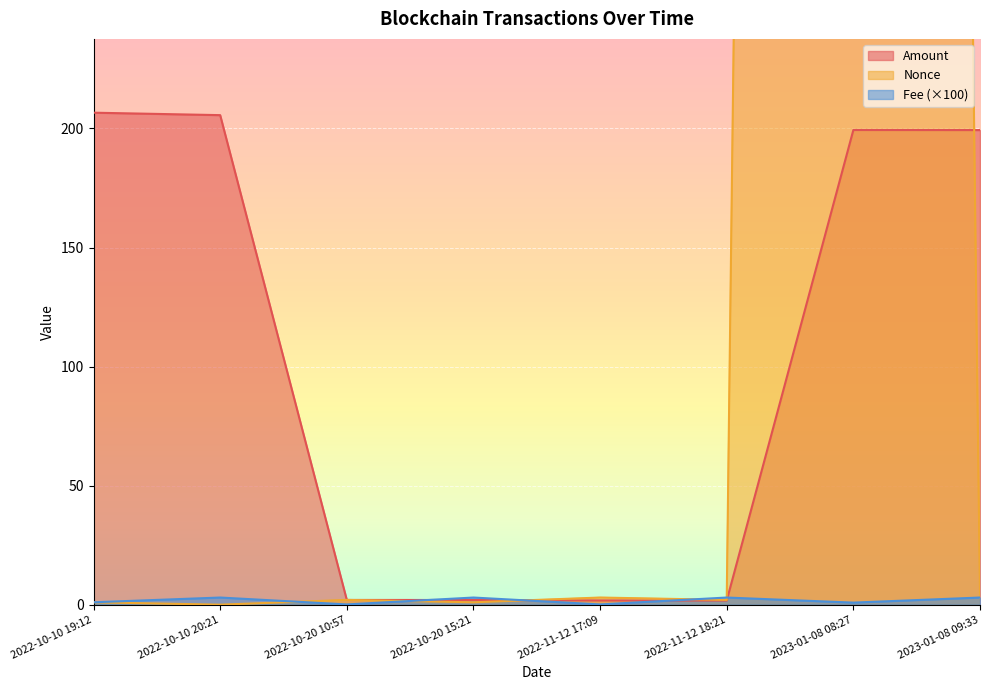

What are all the series names shown in the legend?

Amount, Fee, Nonce